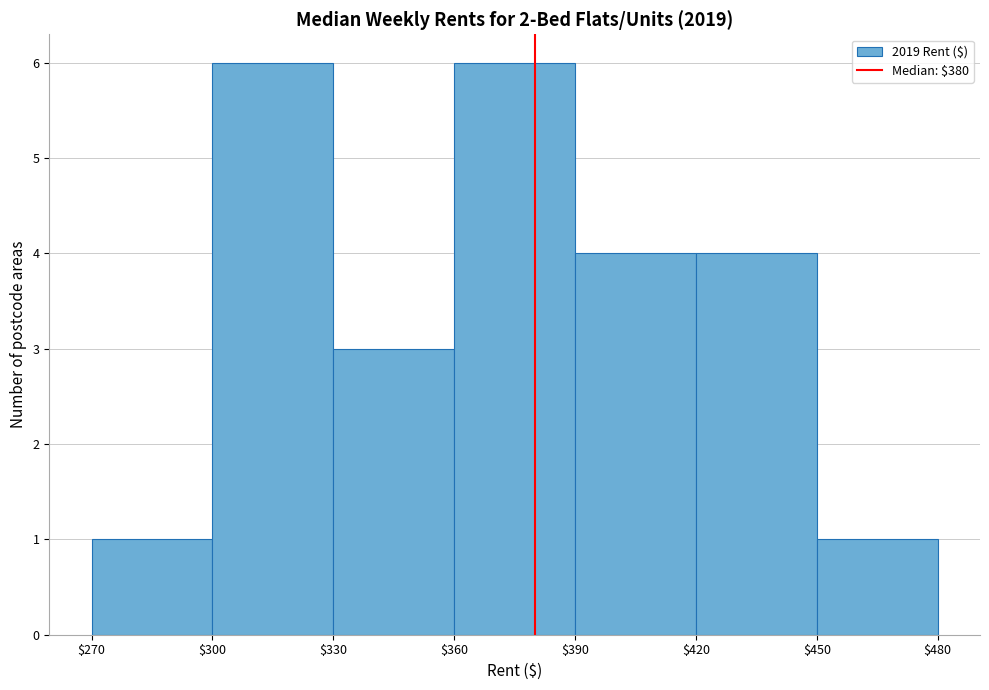

Reading left to right, list every bar in this chart as the range it spans on the x-axis followed by its height. The values are not printed on the chart, so give them approximately, as read against the axis.

$270 to $300: 1
$300 to $330: 6
$330 to $360: 3
$360 to $390: 6
$390 to $420: 4
$420 to $450: 4
$450 to $480: 1